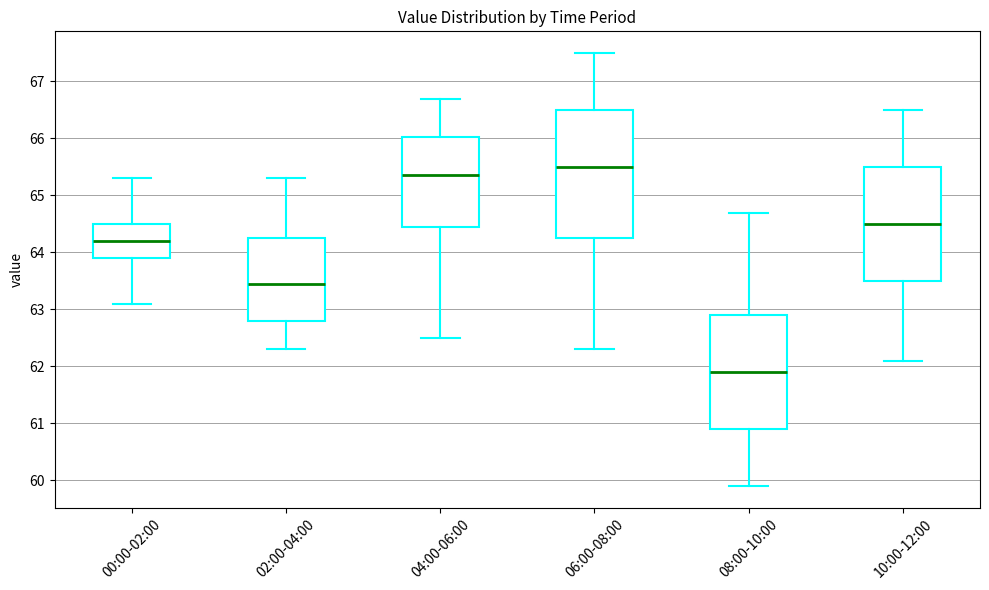

Which box is the tallest, from its lower edge to its upper edge?

06:00-08:00